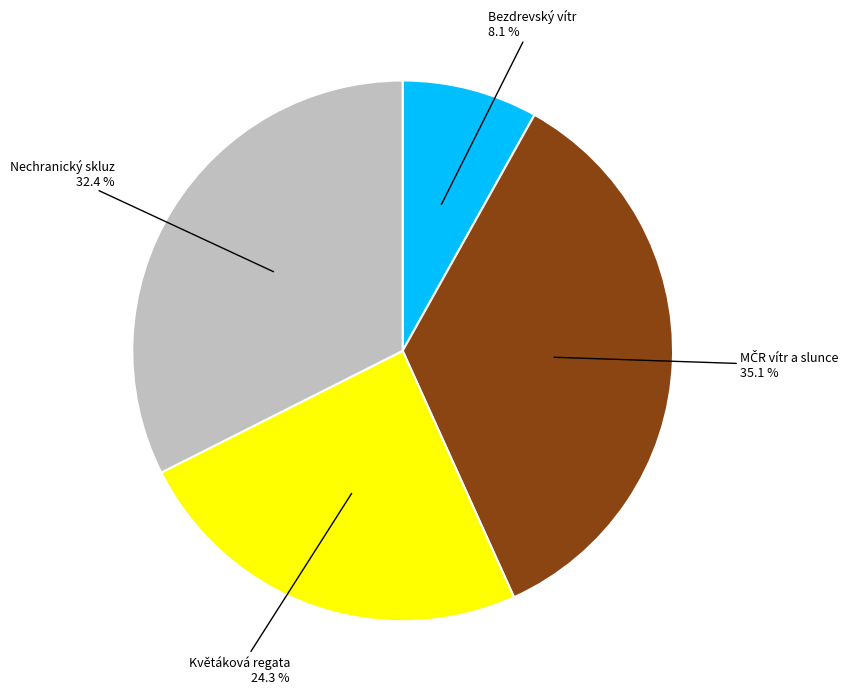

Is there any slice that represents more than half of the pie?

No